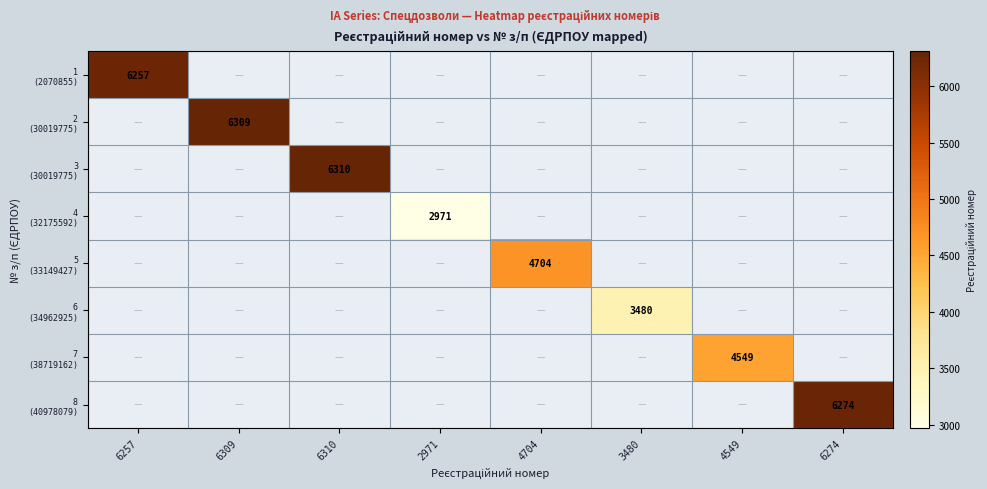

How many categories are shown in the chart?

8